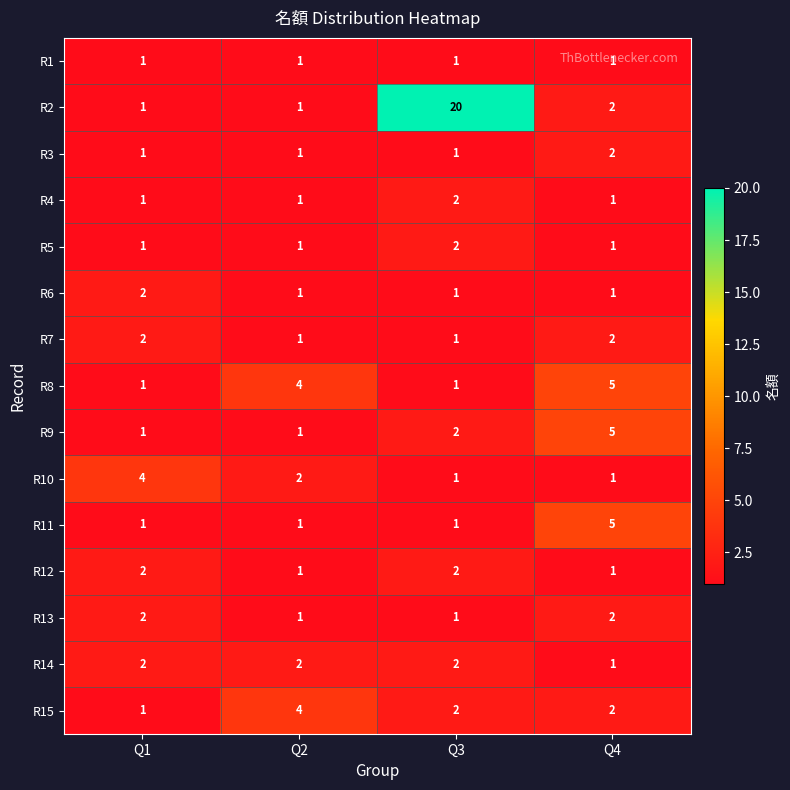

What is the spread (max minus min) of values at Q1?

3